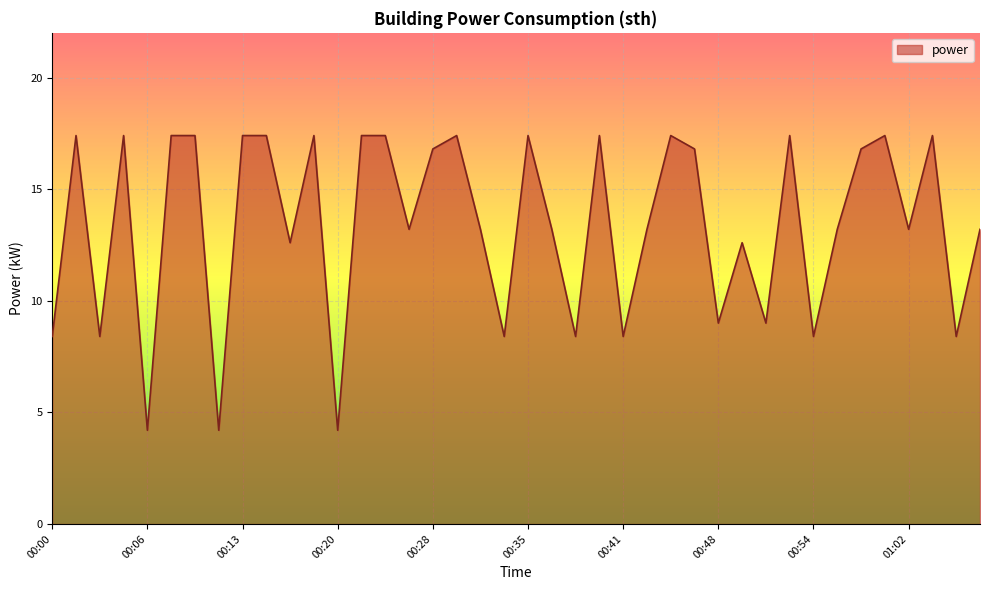

What is the maximum value shown in the chart?

17.4